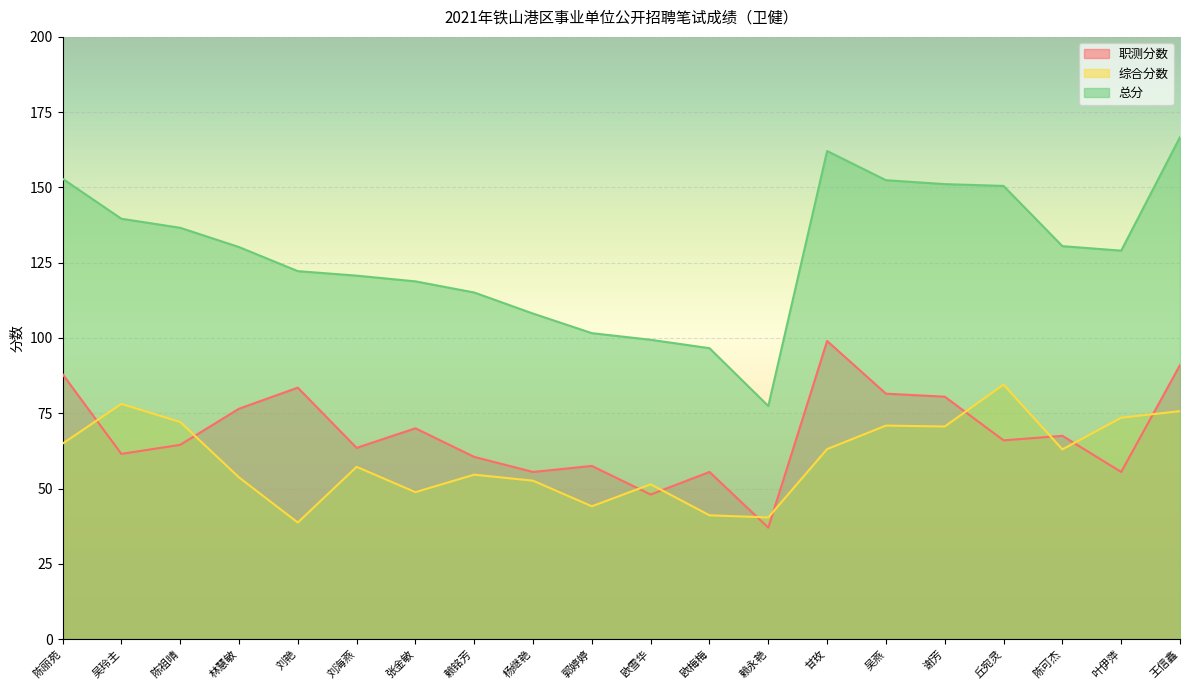

The 综合分数 series shows 72.1 at 陈祖晴. True or false?

True